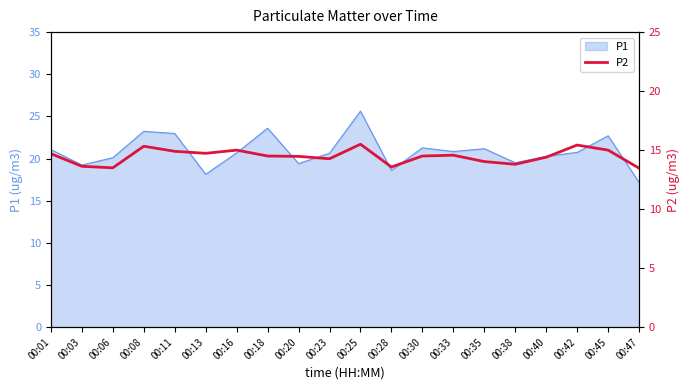

The P1 series shows 15.7 at 00:25. True or false?

False